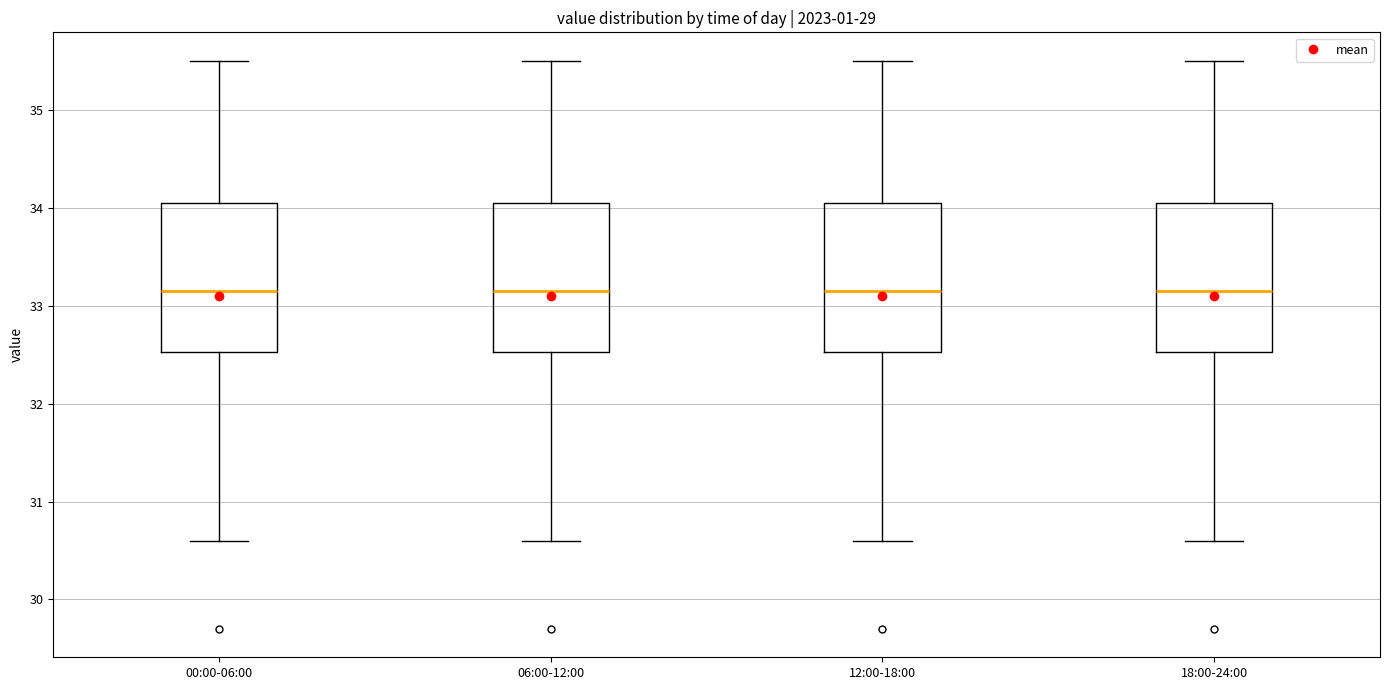

Reading left to right, transcribe this box plot: for each box, give where its median line is, the range the box spans, and where its two whiskers end, as read against the y-axis. The values are not printed on the chart, so give them approximately, as read against the axis.

00:00-06:00: median 33.2, box 32.5 to 34.1, whiskers 30.6 to 35.5
06:00-12:00: median 33.2, box 32.5 to 34.1, whiskers 30.6 to 35.5
12:00-18:00: median 33.2, box 32.5 to 34.1, whiskers 30.6 to 35.5
18:00-24:00: median 33.2, box 32.5 to 34.1, whiskers 30.6 to 35.5